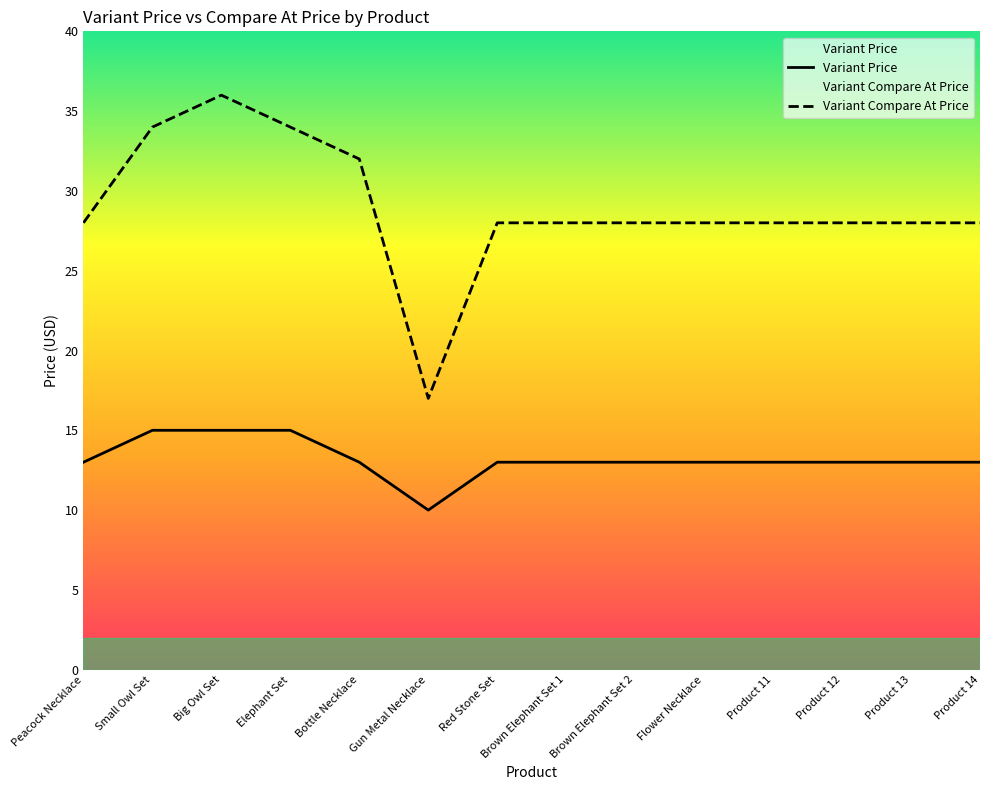

Does the chart display data point markers on the line(s)?

No